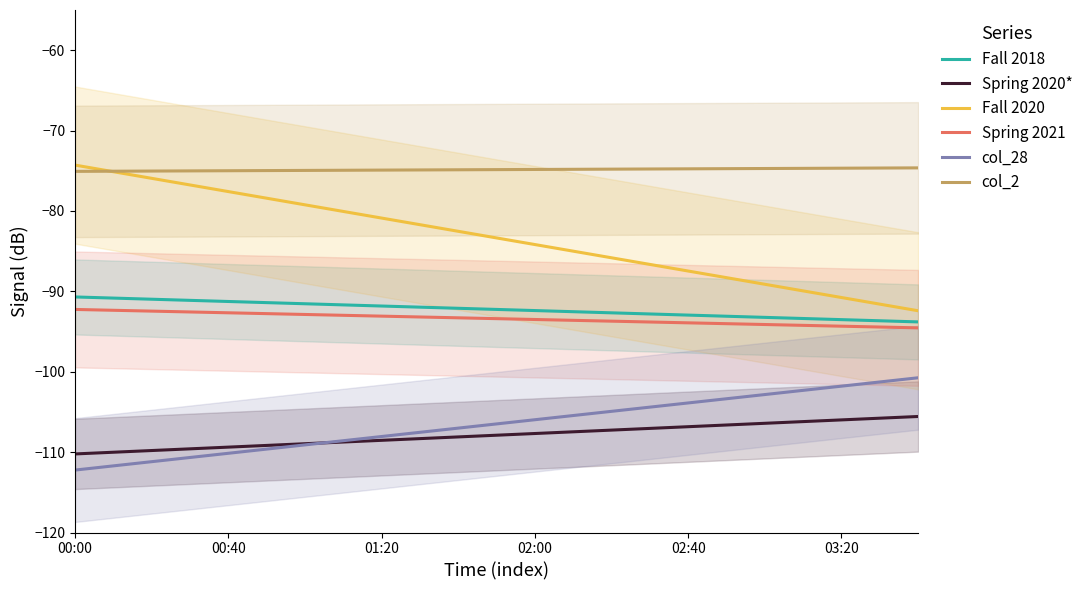

The value of Fall 2020 at 10 is -123.9. True or false?

False